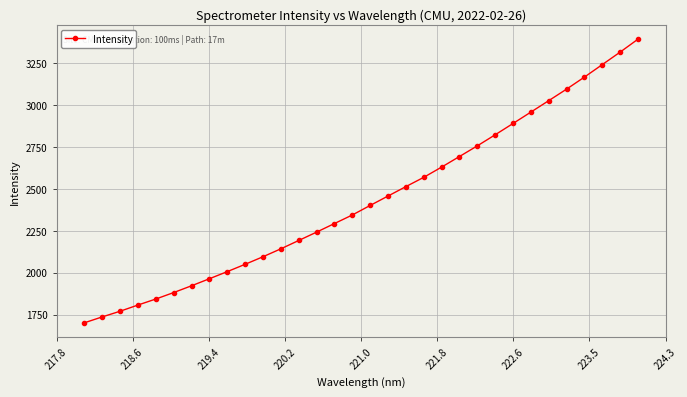

What is the minimum value shown in the chart?

1701.0